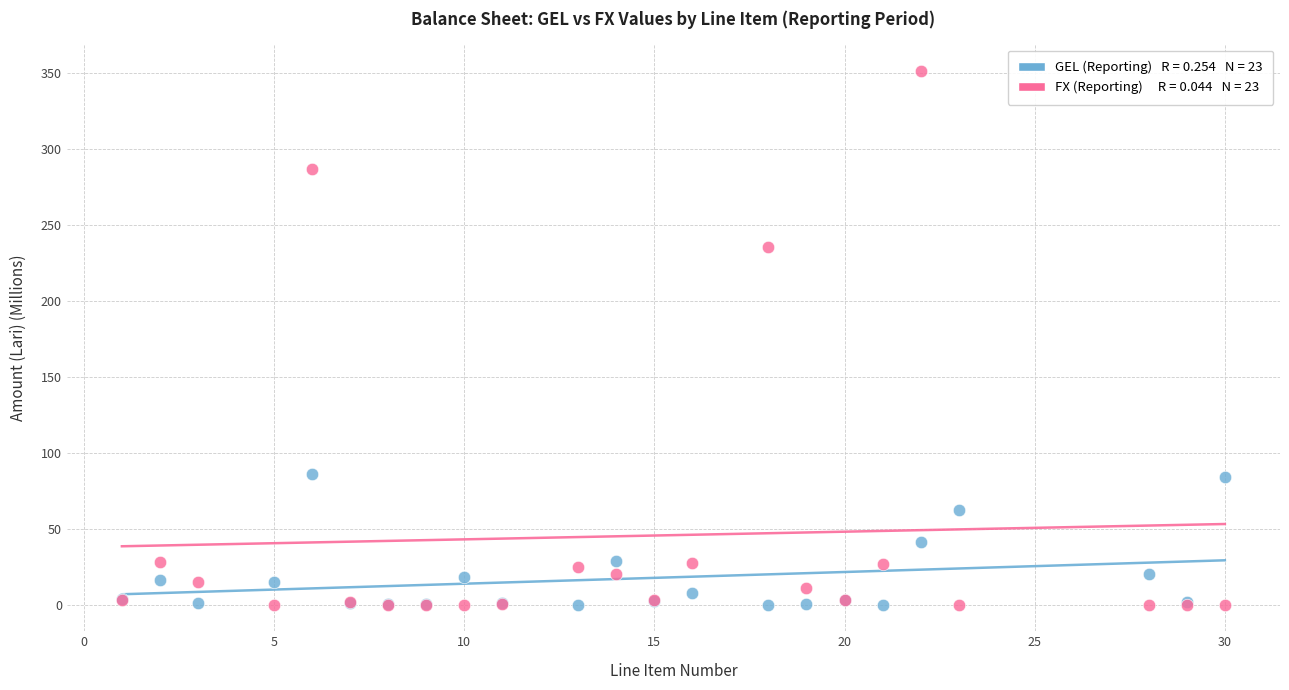

Across all series, what Y value is closest to 175?

235.5